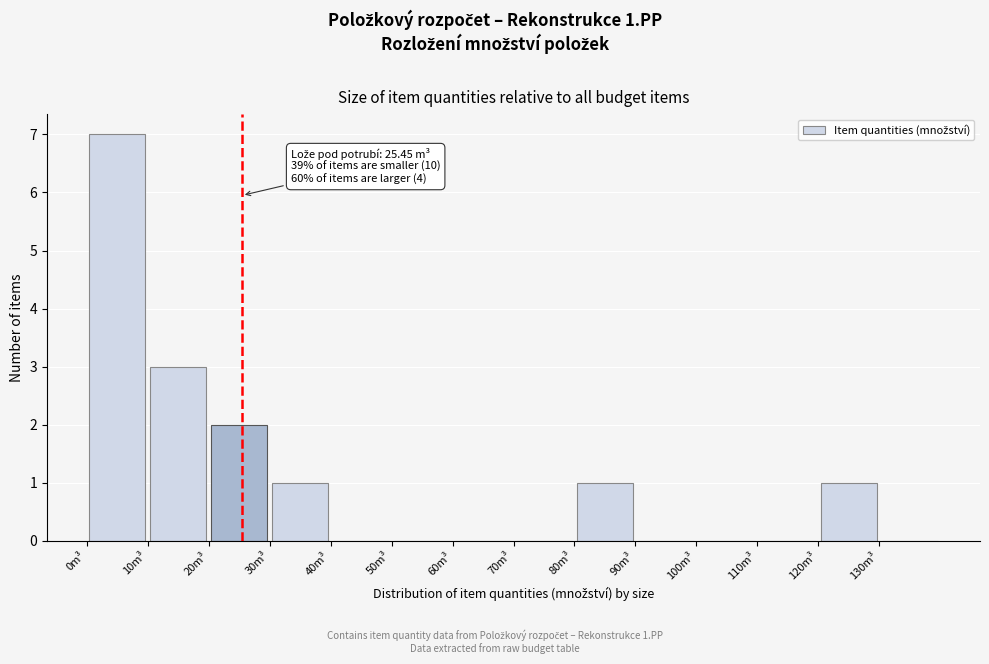

Over which range of the x-axis is the bar tallest?

0 to 10